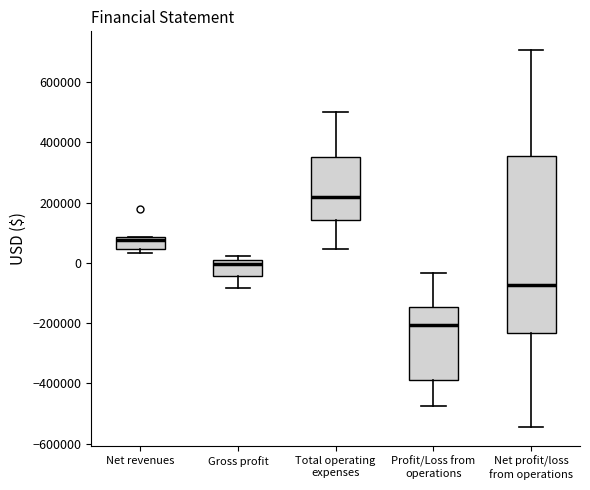

Reading left to right, transcribe this box plot: for each box, give where its median line is, the range the box spans, and where its two whiskers end, as read against the y-axis. The values are not printed on the chart, so give them approximately, as read against the axis.

Net revenues: median 80000 (just below the box's upper edge), box 40000 to 80000, whiskers 40000 (just below the box's lower edge) to 80000
Gross profit: median 0, box -40000 to 20000, whiskers -80000 to 20000 (just above the box's upper edge)
Total operating expenses: median 220000, box 140000 to 360000, whiskers 40000 to 500000
Profit/Loss from operations: median -200000, box -400000 to -140000, whiskers -480000 to -40000
Net profit/loss from operations: median -80000, box -240000 to 360000, whiskers -540000 to 700000